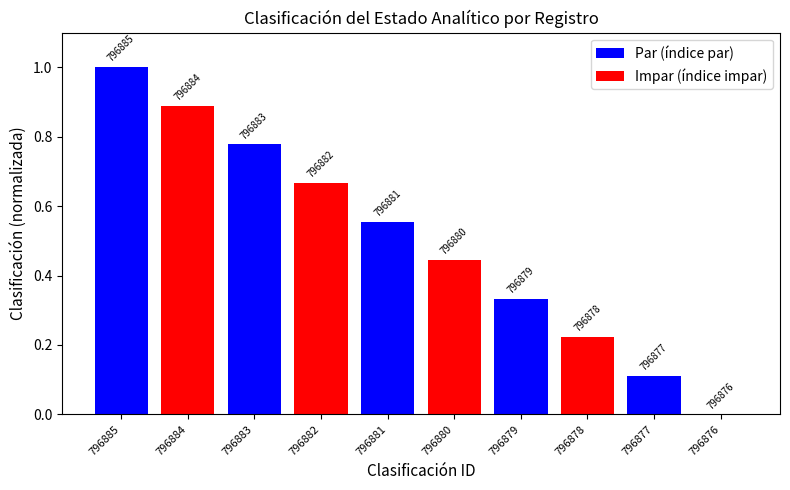

List the labels in order of value, smallest first.

796876, 796877, 796878, 796879, 796880, 796881, 796882, 796883, 796884, 796885